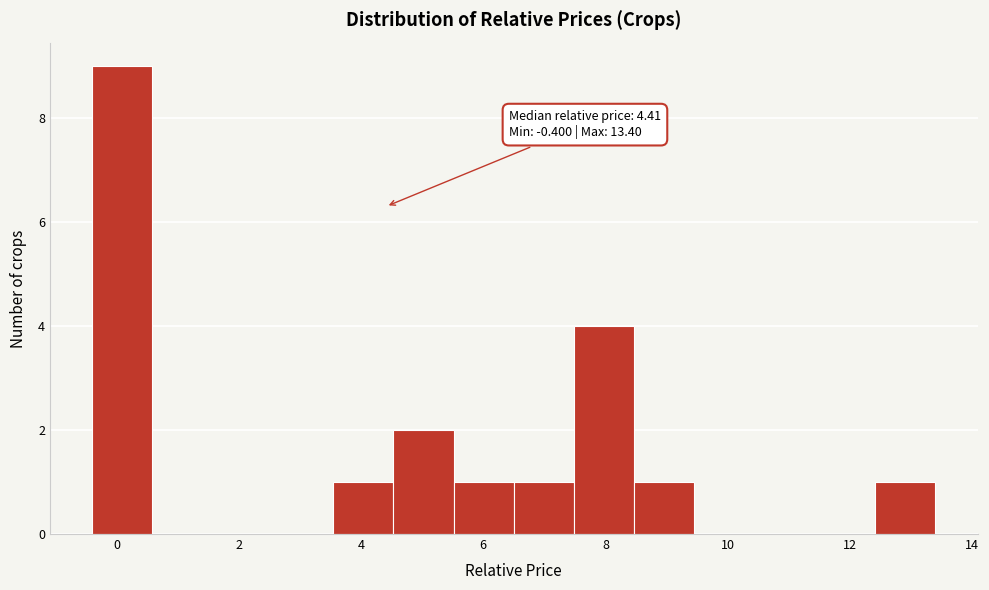

Which range on the x-axis has the tallest bar?

-0.4 to 0.6